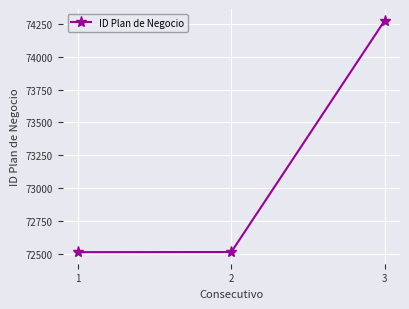

At which category does the chart reach its peak across all series?

3